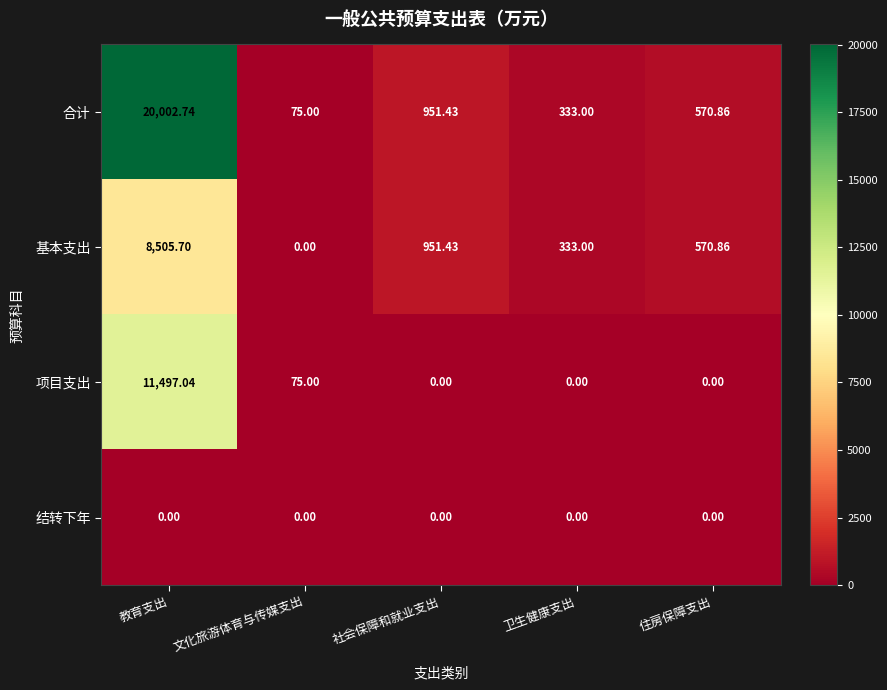

At which category is the sum across all series the highest?

教育支出